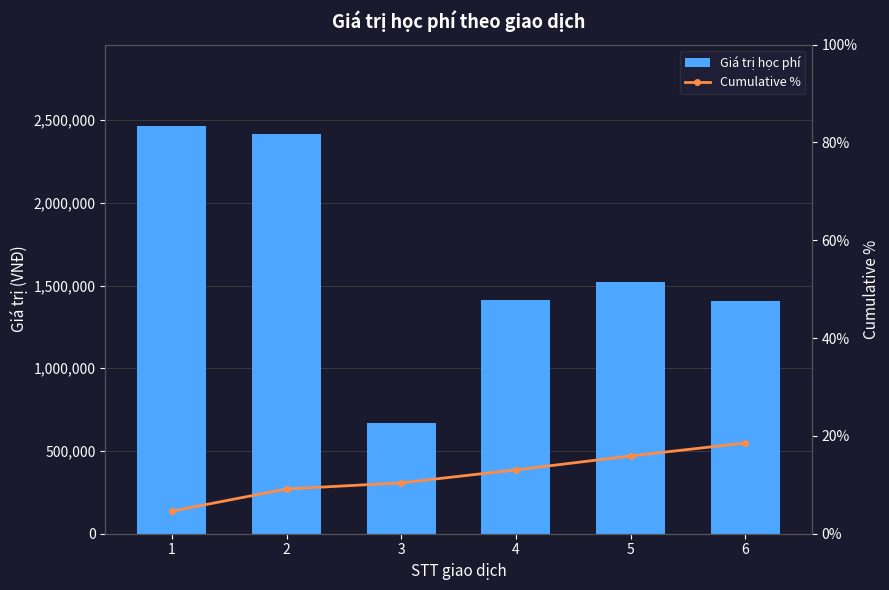

What is the difference between the Cumulative % values at 6 and 2?

9.4